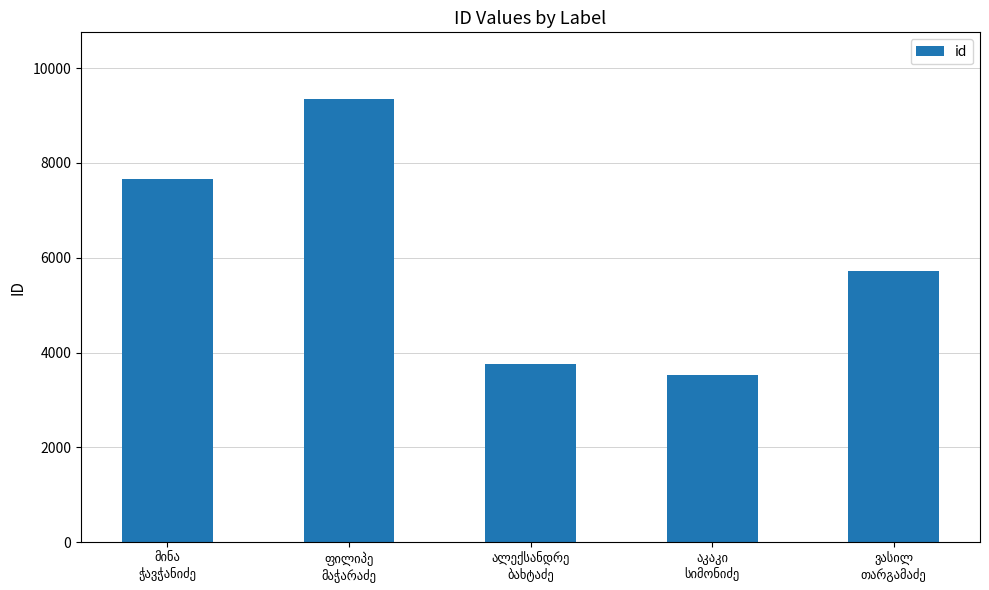

What is the value of the 3rd bar from the left?

3752